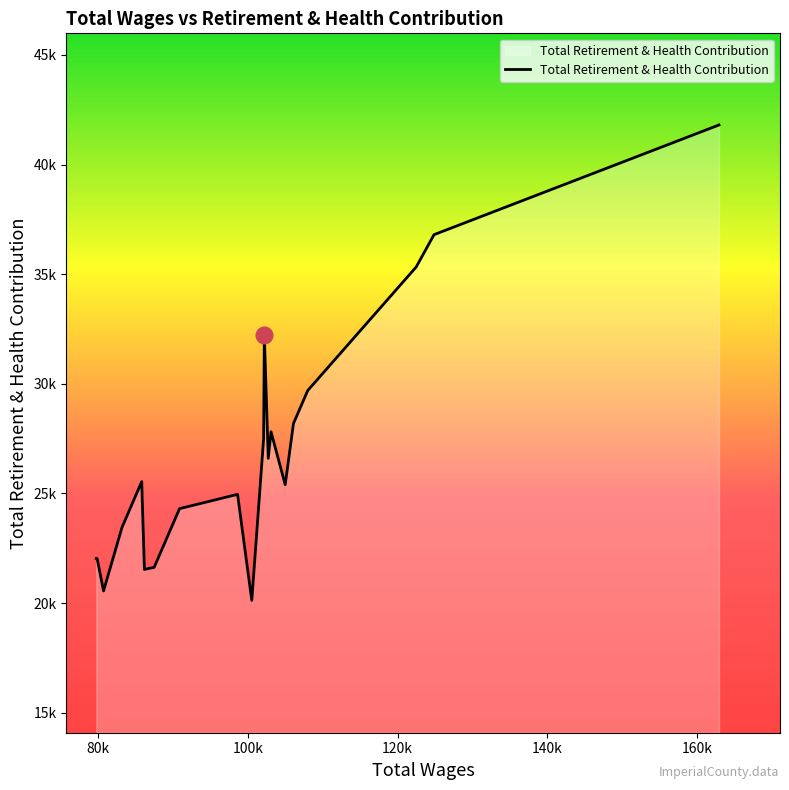

Rank the categories by value from lowest to highest.

10, 17, 14, 13, 18, 19, 16, 12, 11, 5, 15, 7, 9, 6, 4, 3, 8, 2, 1, 0